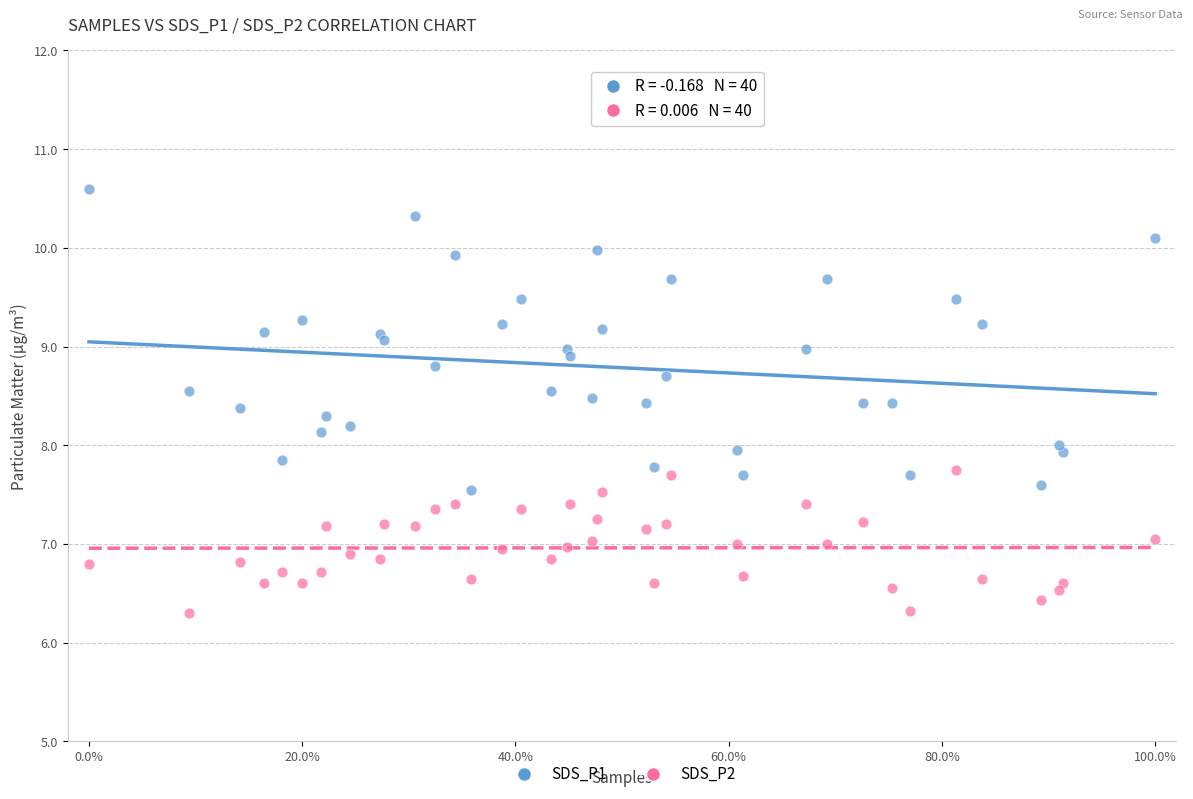

Which series contains the highest Y value?

SDS_P1